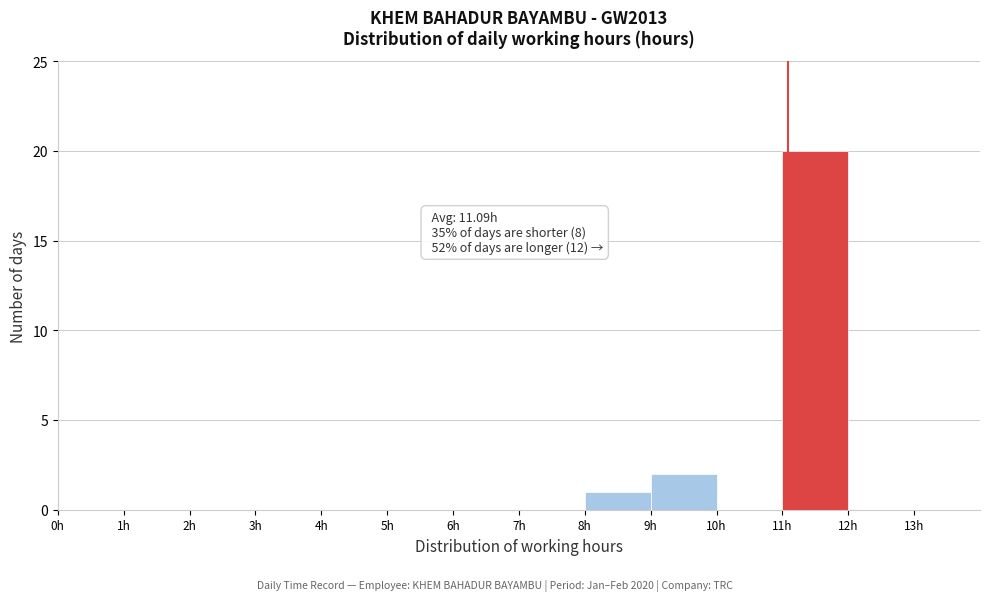

Over which range of the x-axis is the bar tallest?

11 to 12